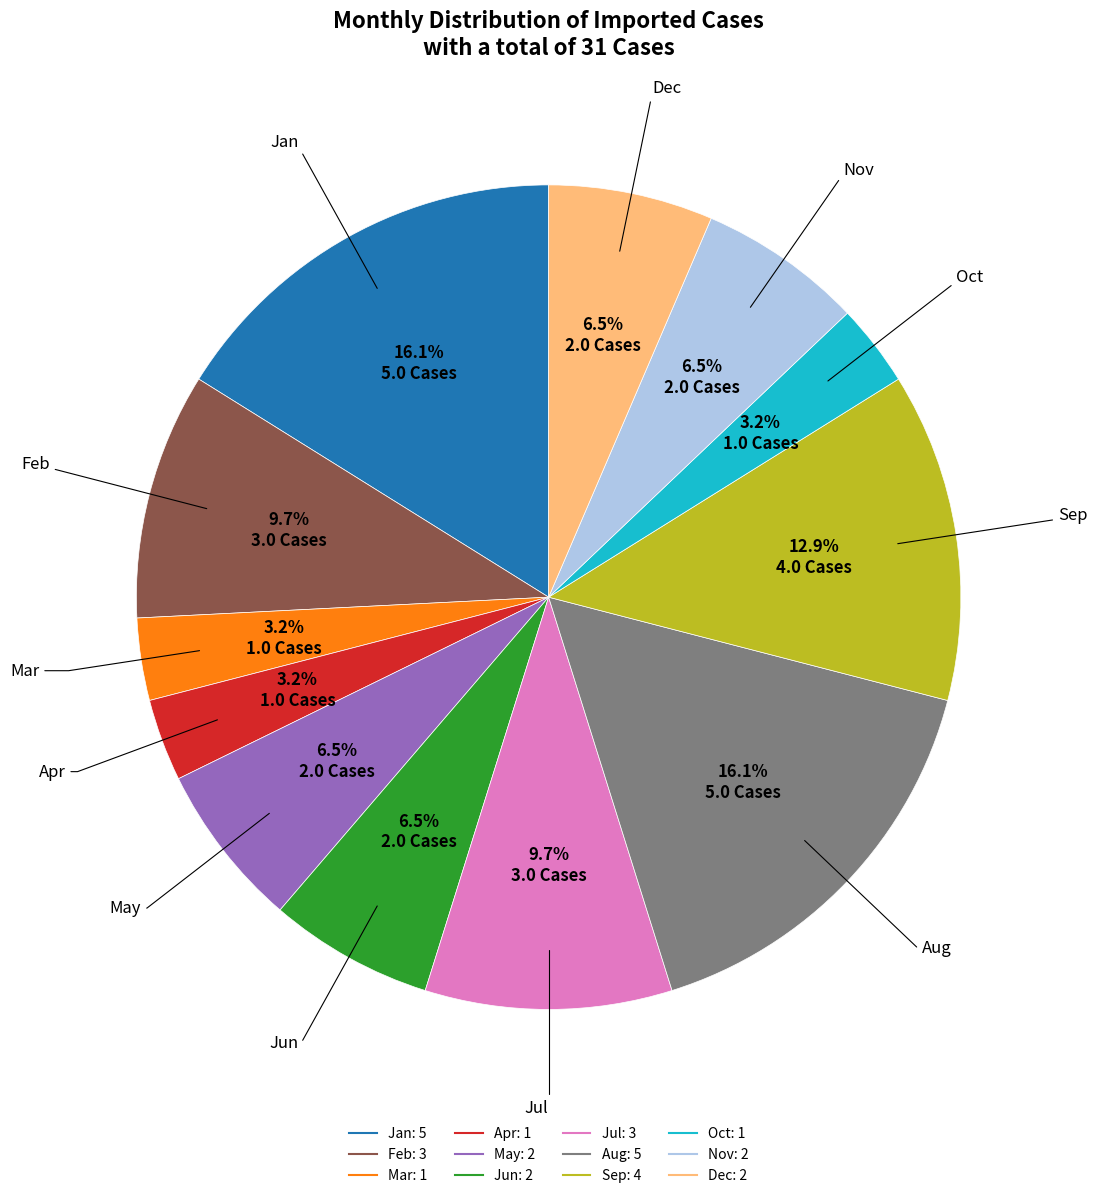

To the nearest percent, what is the difference between the largest and smallest slice percentages?

13%